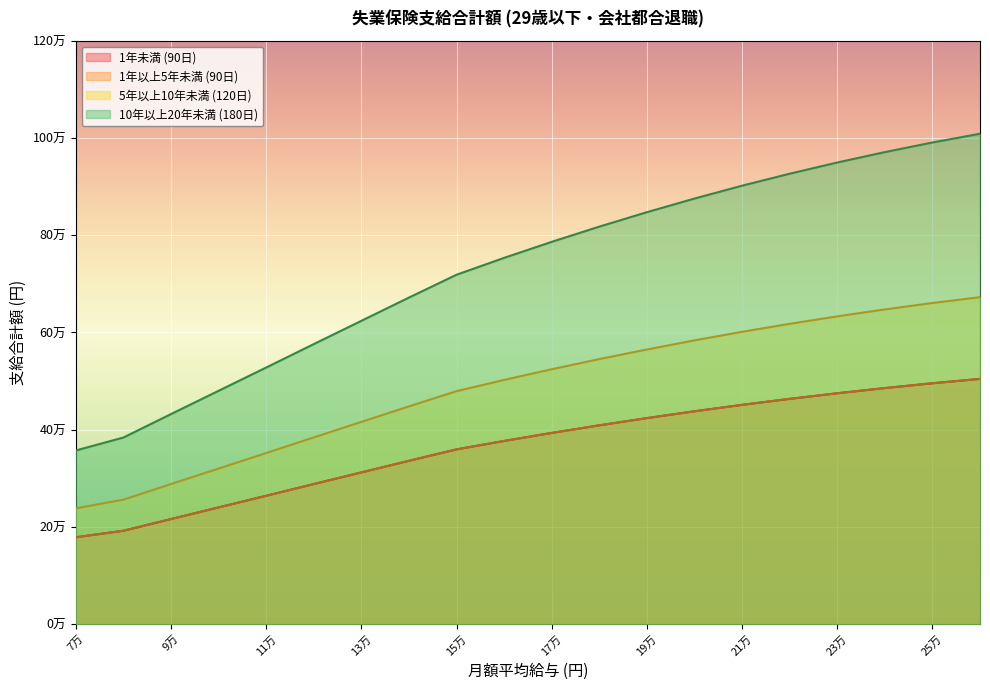

True or false: 5年以上10年未満 (120日) and 10年以上20年未満 (180日) intersect in this chart.

False